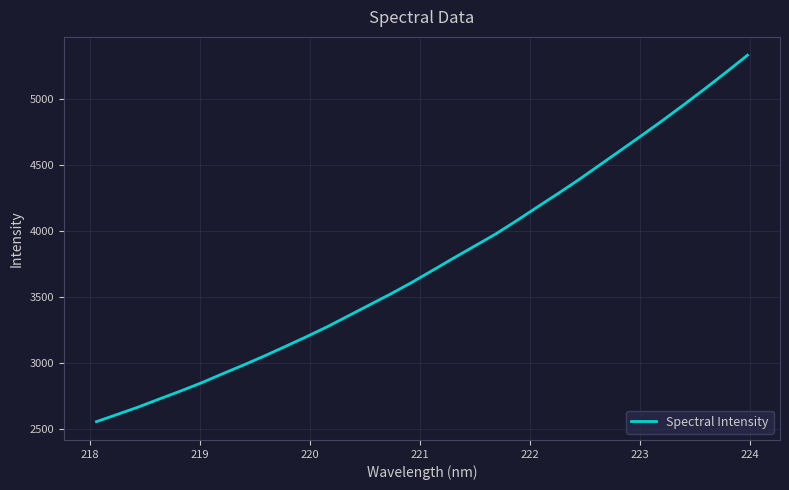

What is the average value?

3759.1